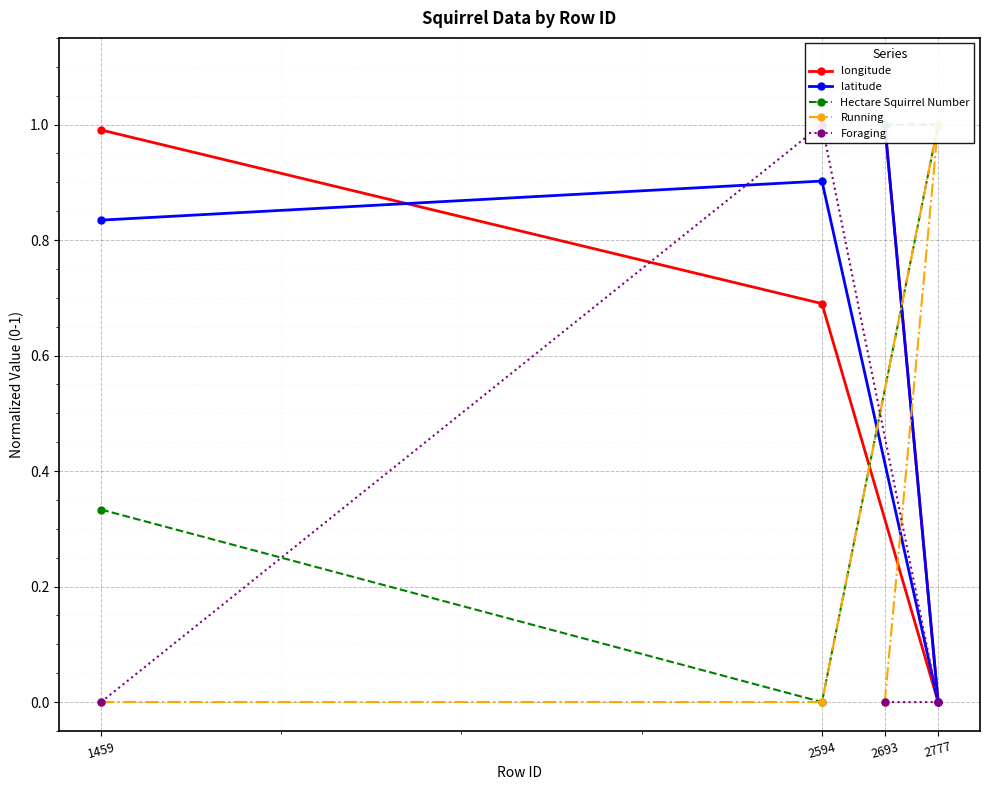

At which category does the chart reach its minimum across all series?

2777